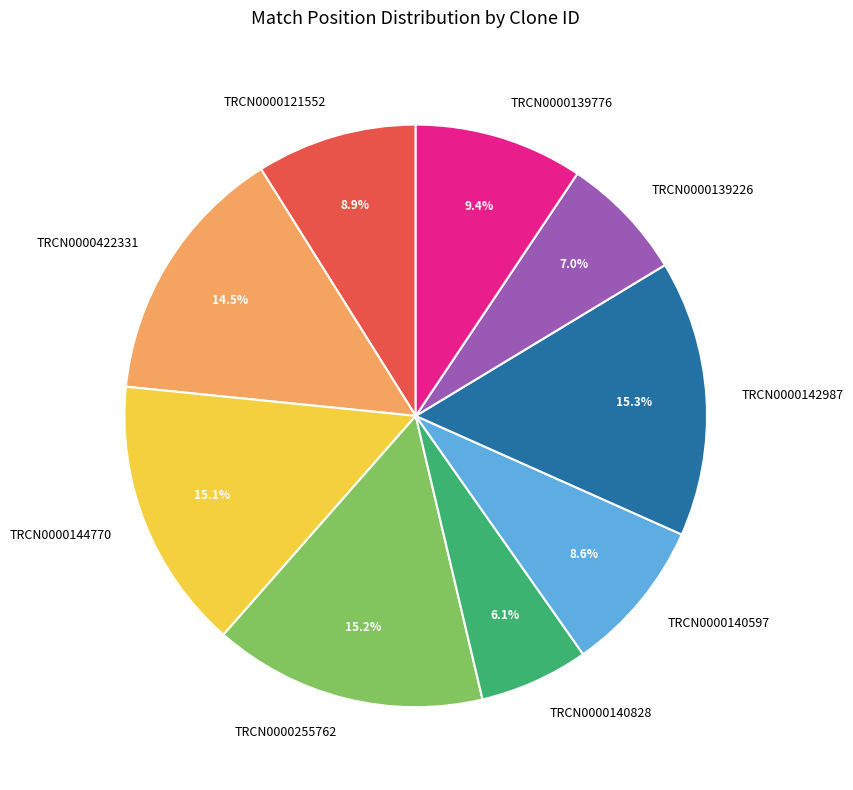

What percentage do TRCN0000255762 and TRCN0000142987 together represent?

30.5%